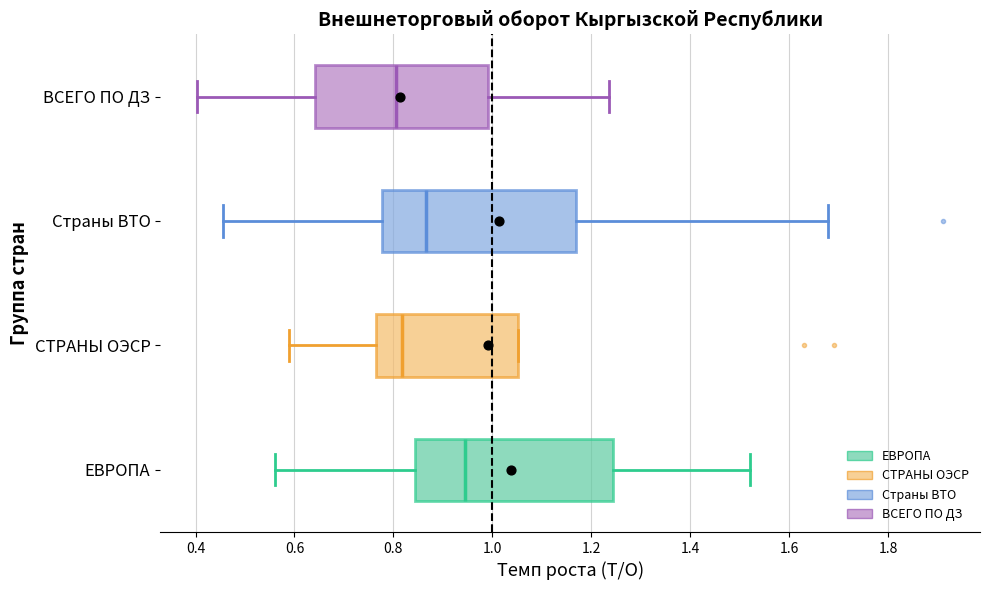

Reading bottom to top, transcribe this box plot: for each box, give where its median line is, the range the box spans, and where its two whiskers end, as read against the x-axis. The values are not printed on the chart, so give them approximately, as read against the axis.

ЕВРОПА: median 0.94, box 0.84 to 1.24, whiskers 0.56 to 1.52
СТРАНЫ ОЭСР: median 0.82, box 0.76 to 1.06, whiskers 0.58 to 1.06
Страны ВТО: median 0.86, box 0.78 to 1.16, whiskers 0.46 to 1.68
ВСЕГО ПО ДЗ: median 0.80, box 0.64 to 1.00, whiskers 0.40 to 1.24